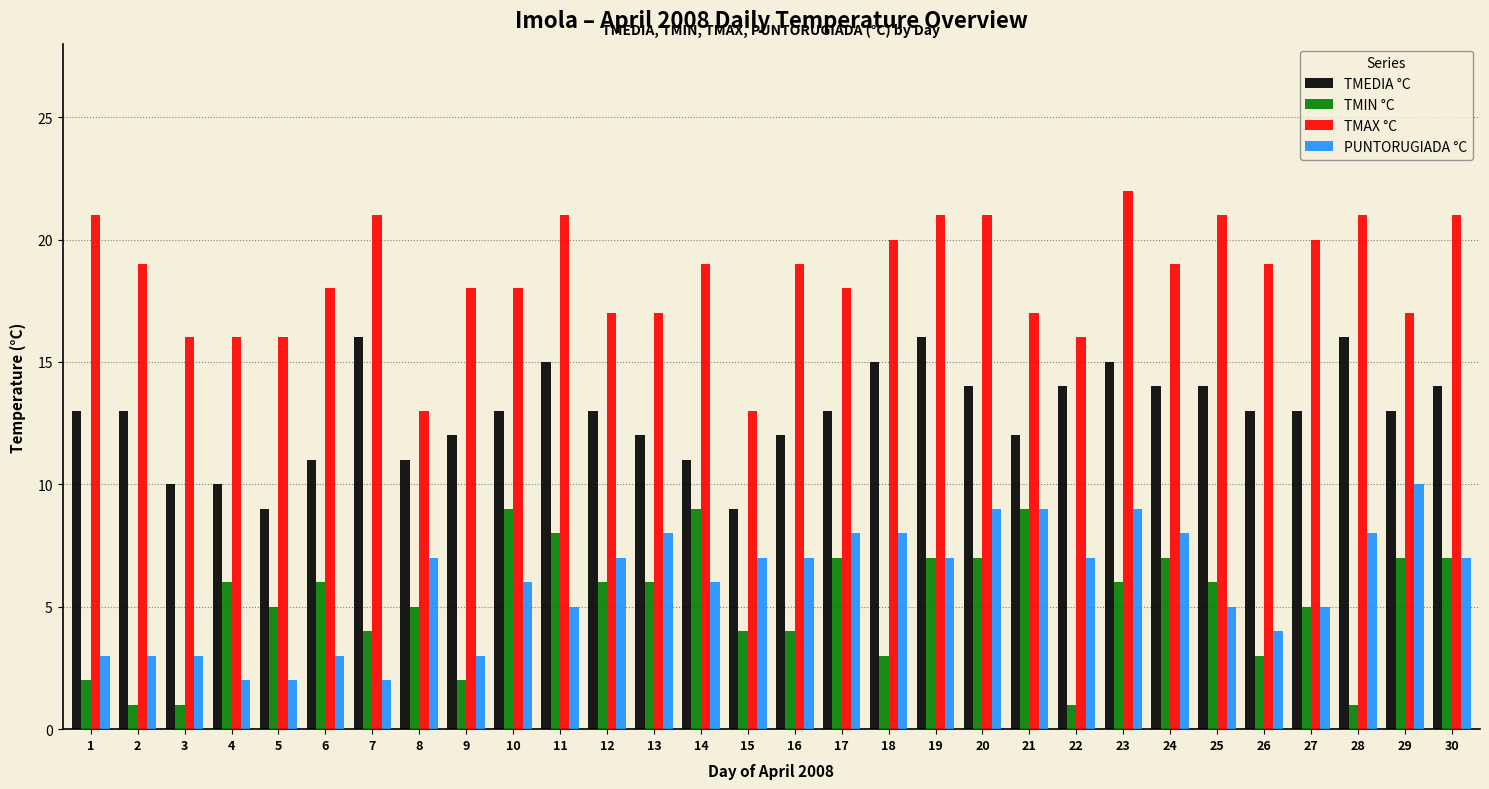

At how many categories does at least one series exceed 11?

30